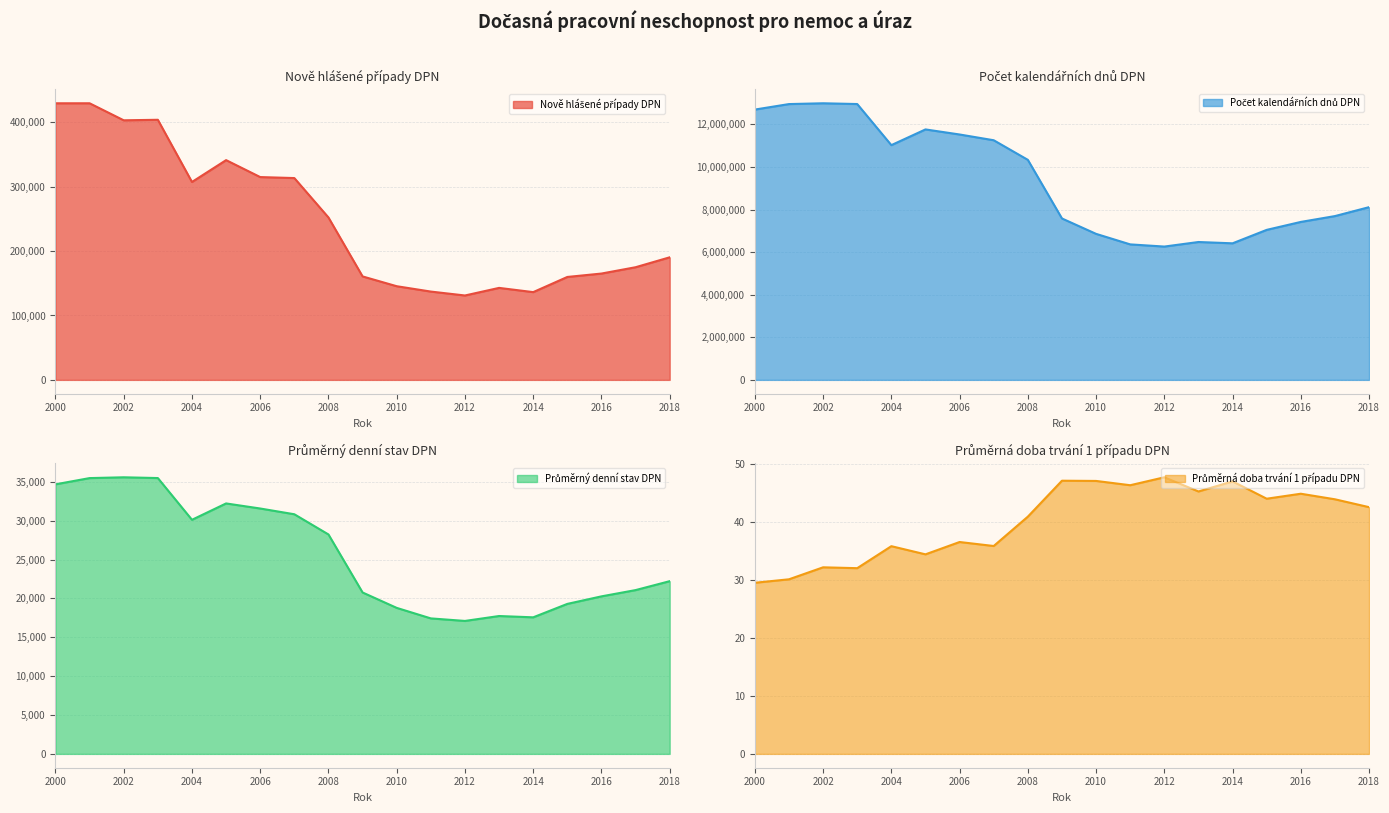

What is the value of the Nově hlášené případy DPN point at the 9th from the left?

252170.0